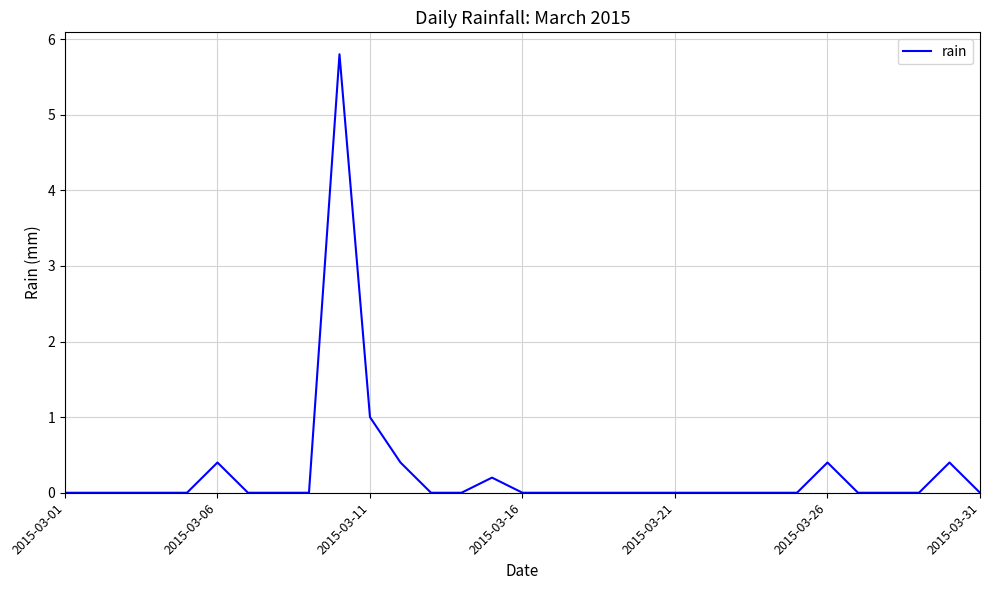

What is the difference between the maximum and minimum values?

5.8